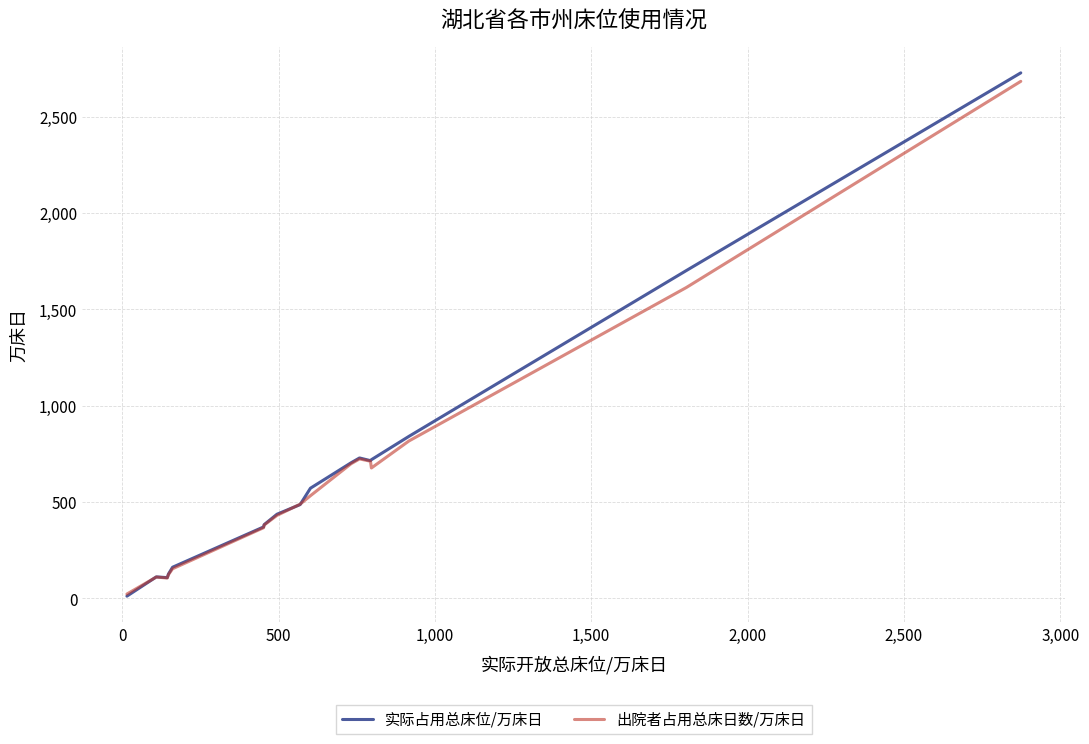

Rank the series by their maximum value, from highest to lowest.

实际占用总床位/万床日, 出院者占用总床日数/万床日